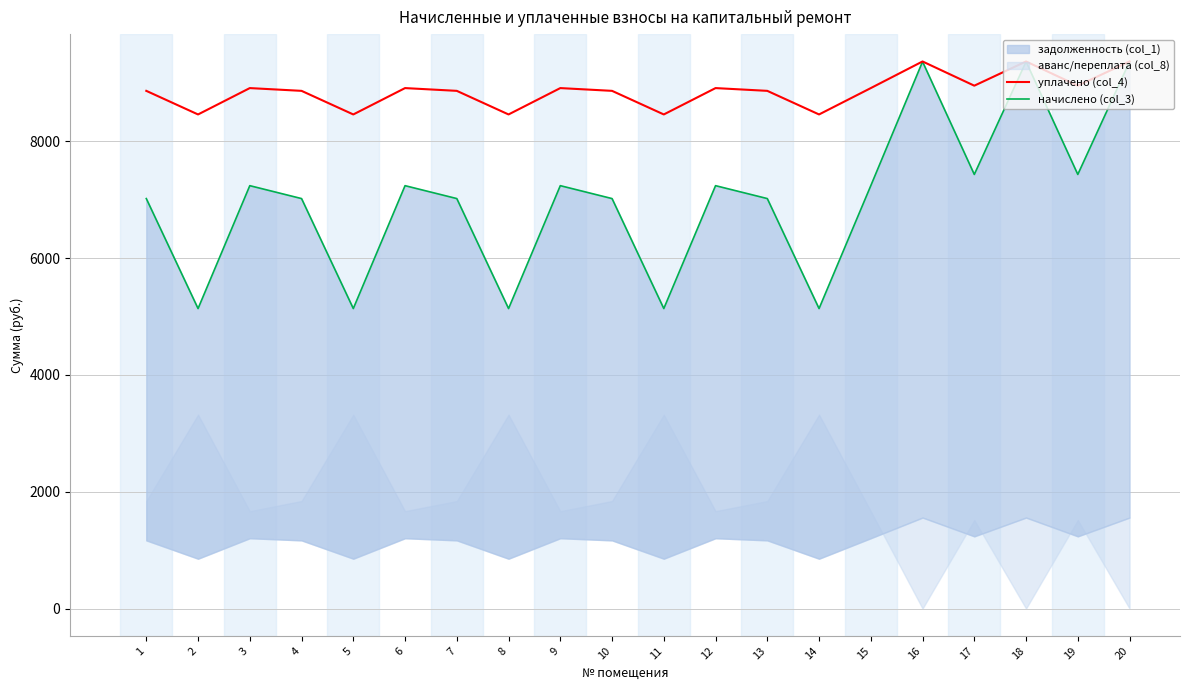

The value of начислено (col_3) at 7 is 7017.6. True or false?

True